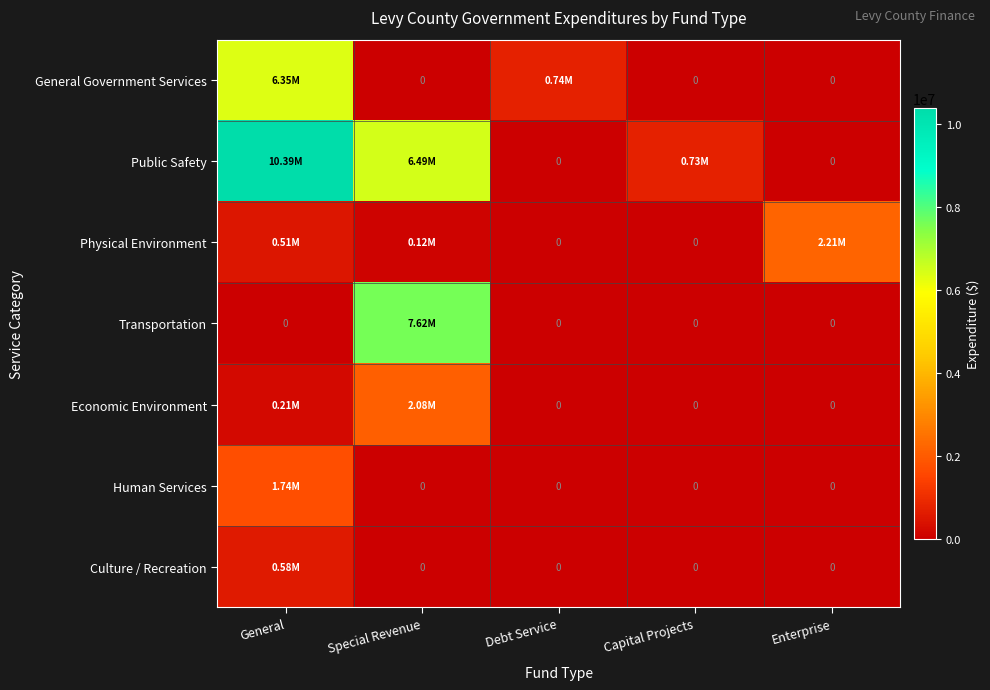

Between Special Revenue and Capital Projects, which is larger?

Special Revenue